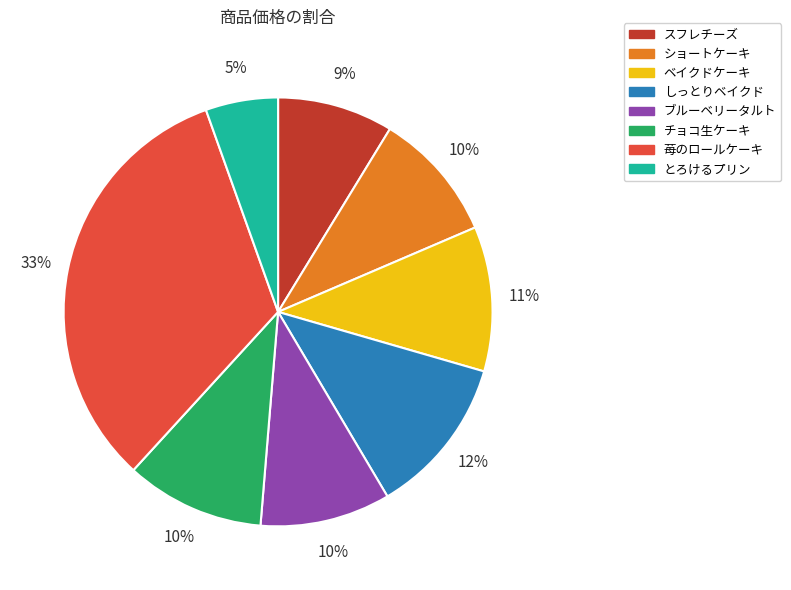

What percentage is the しっとりベイクド slice, to the nearest percent?

12%